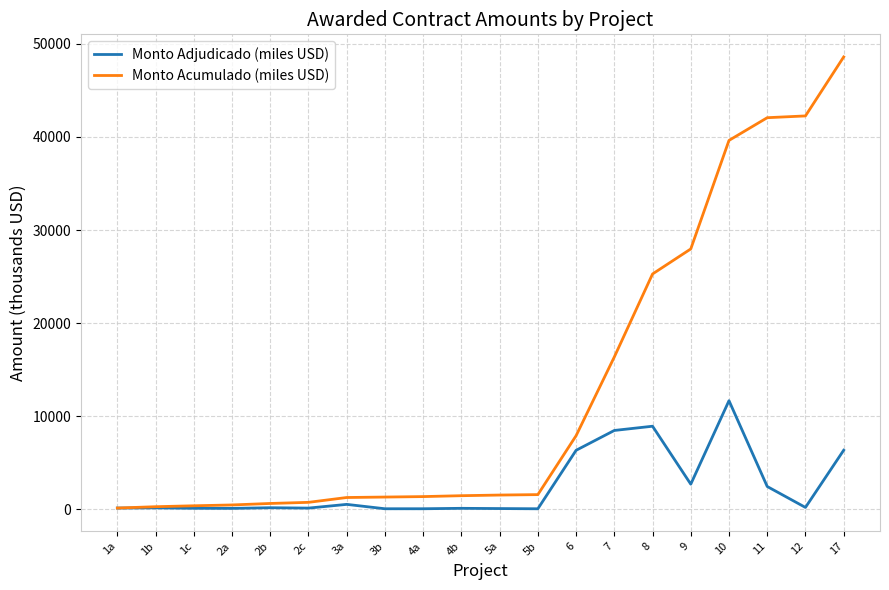

Rank the series by their maximum value, from highest to lowest.

Monto Acumulado (miles USD), Monto Adjudicado (miles USD)